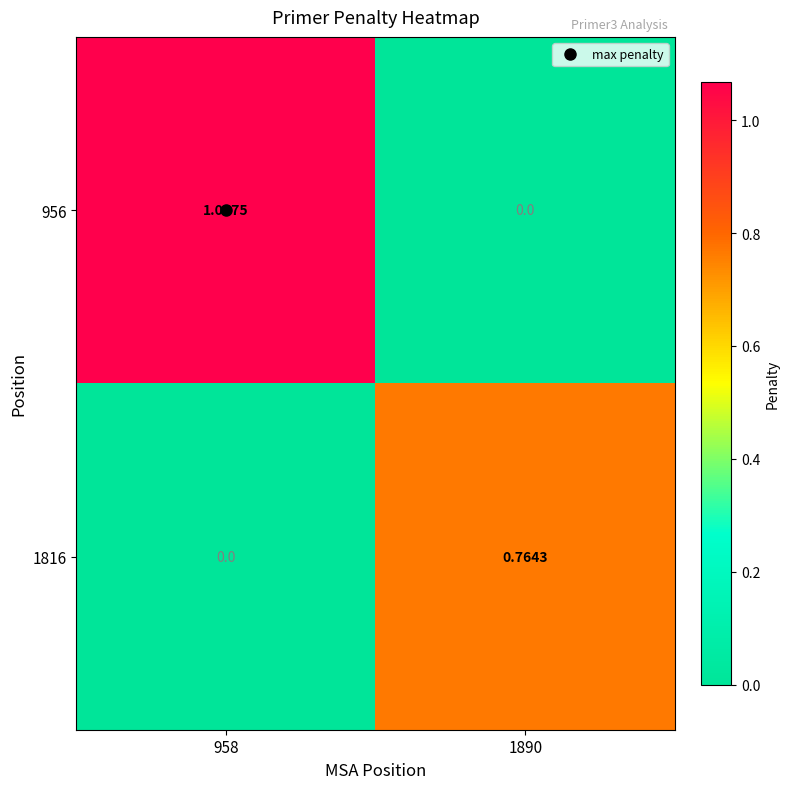

Reading right to left, what are all the values shown in this chart?

956: 1890=0.0	958=1.1
1816: 1890=0.8	958=0.0